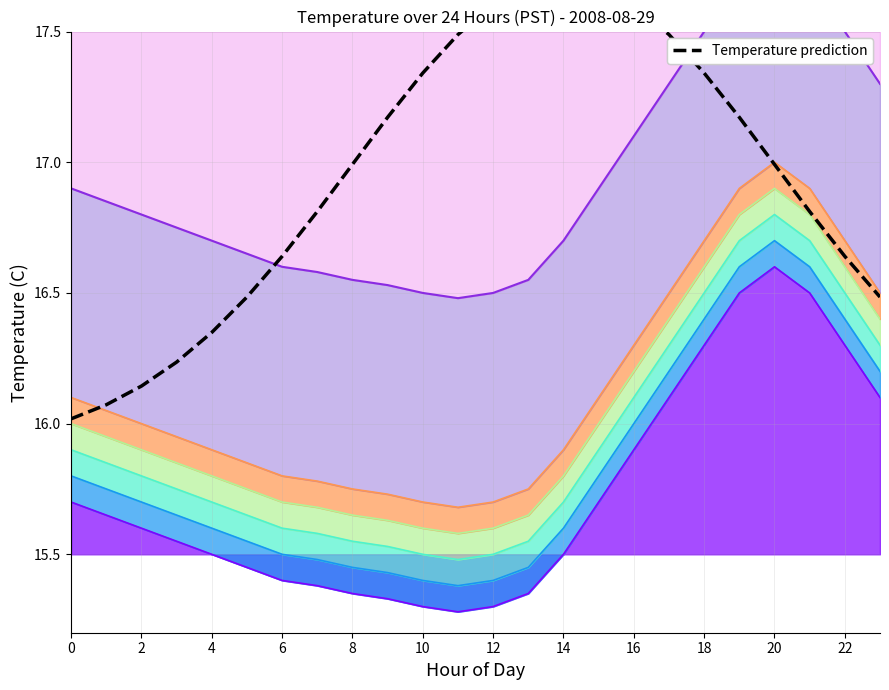

Which label corresponds to the largest value in the chart?

14